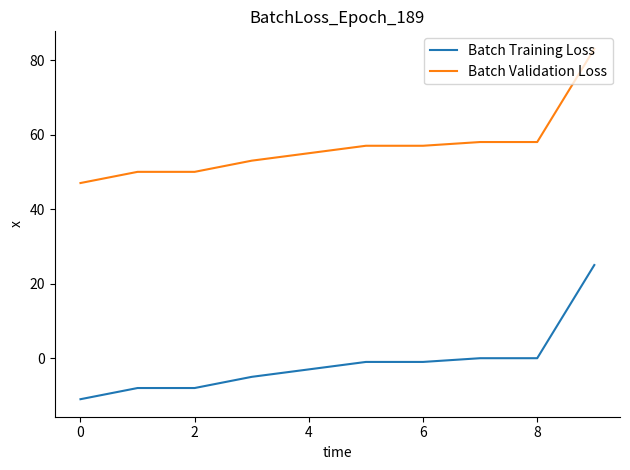

What is the highest value of the Batch Validation Loss series?

83